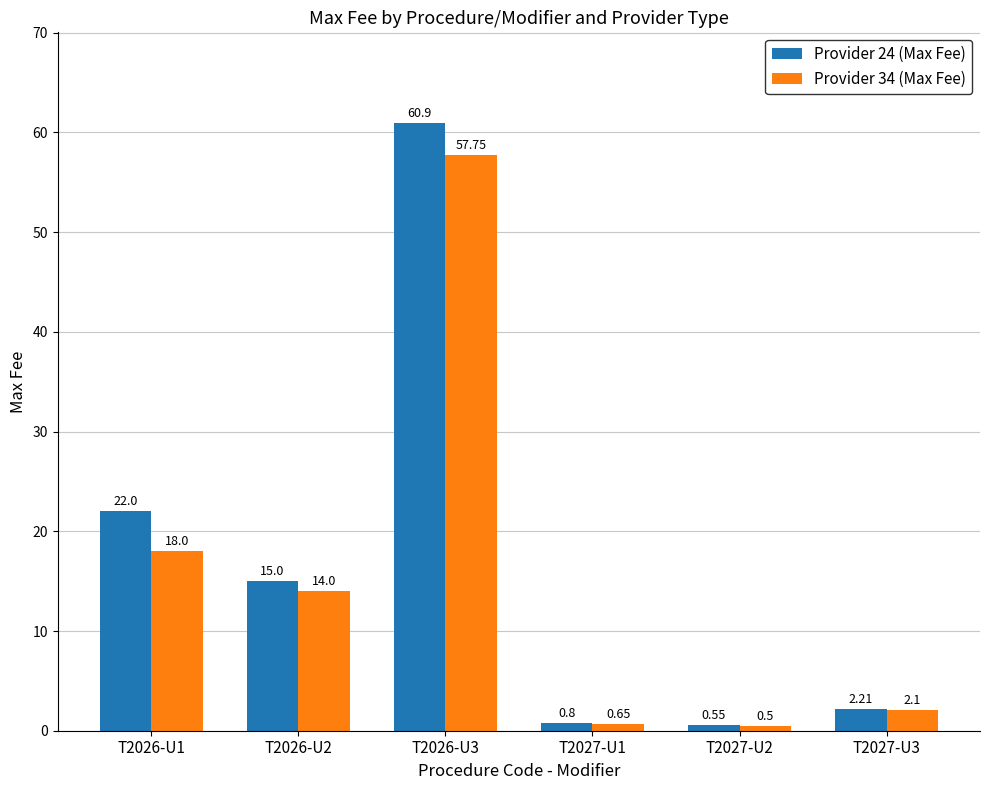

At which label is Provider 24 (Max Fee) closest to 30?

T2026-U1